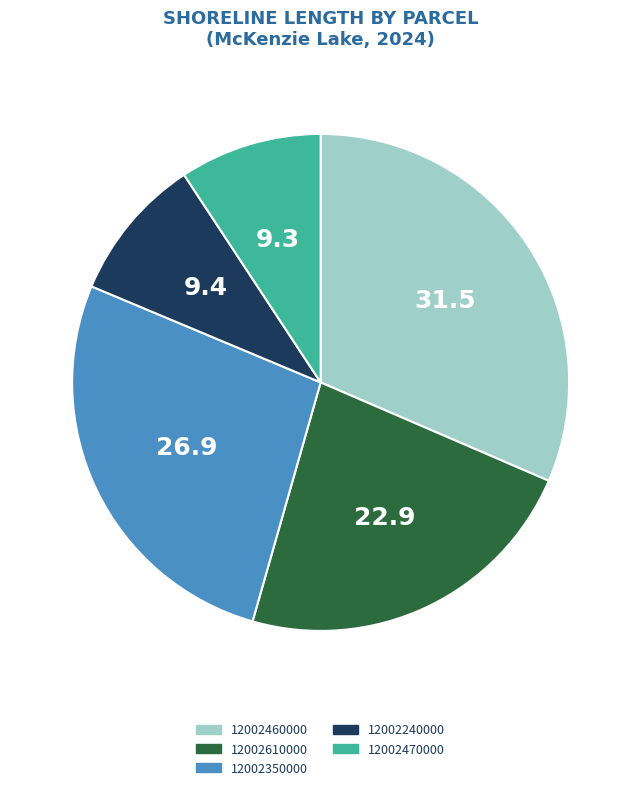

Which has a higher value, 12002350000 or 12002610000?

12002350000